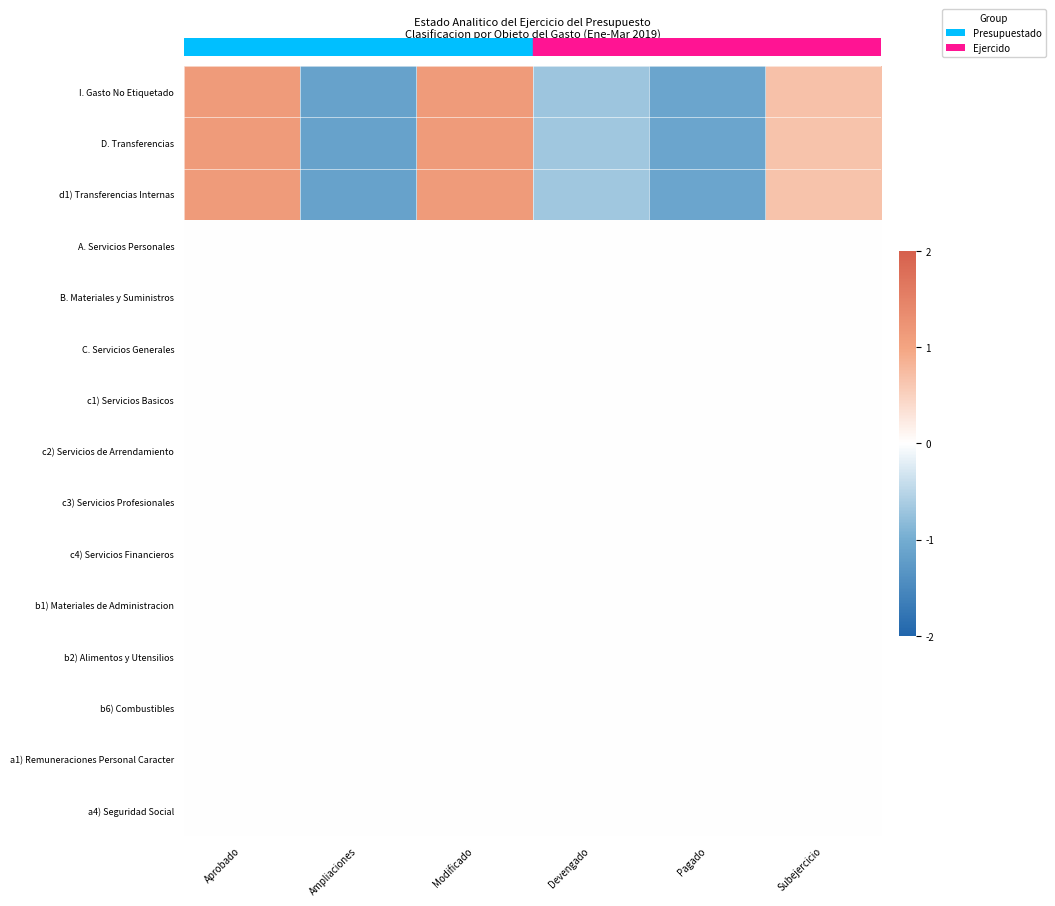

Between Modificado and Aprobado, which is larger?

Modificado